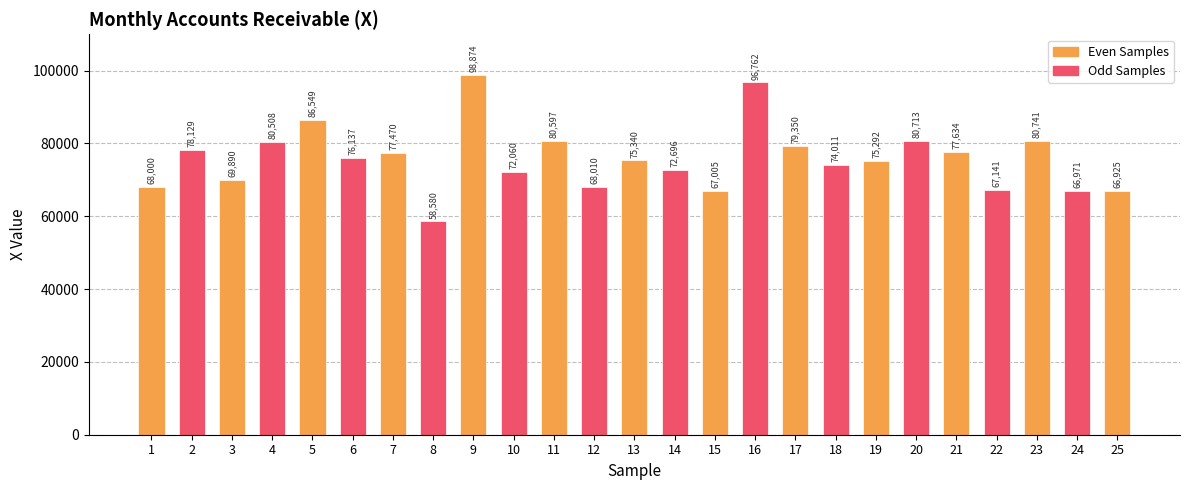

Approximately how many times larger is the value at 24 compared to 25?

1.0